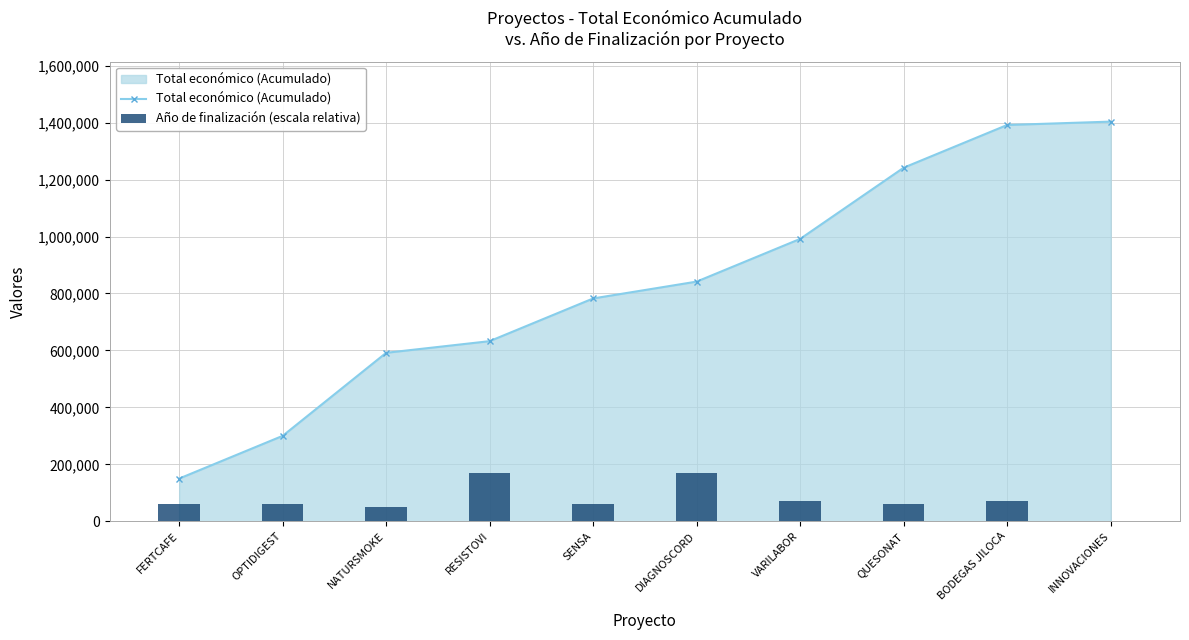

At which category is the sum across all series the highest?

BODEGAS JILOCA